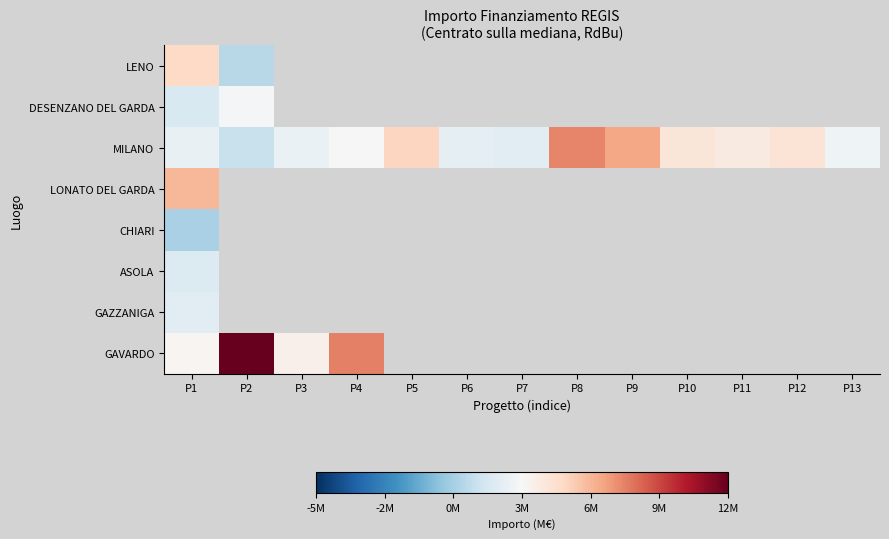

Rank the categories by MILANO value from lowest to highest.

P2, P7, P6, P1, P3, P13, P4, P11, P10, P12, P5, P9, P8